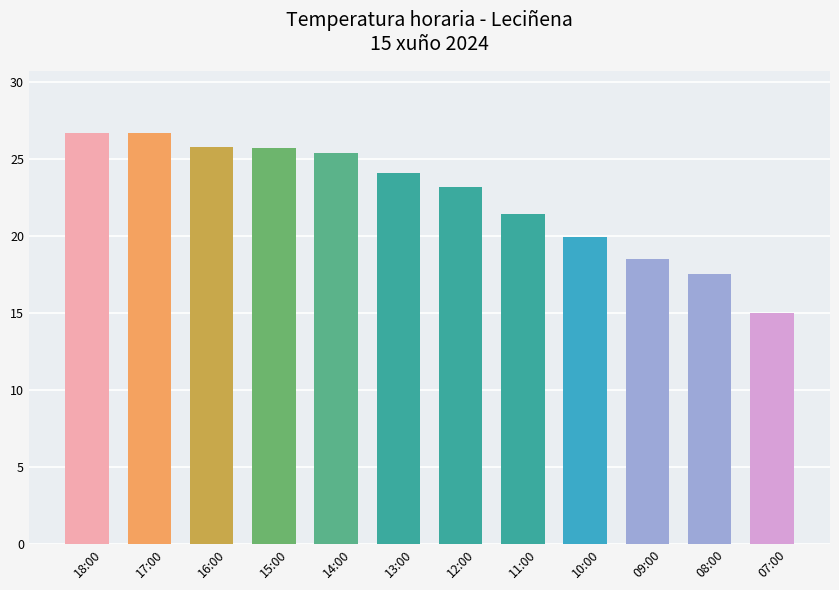

How many values are below 24?

6